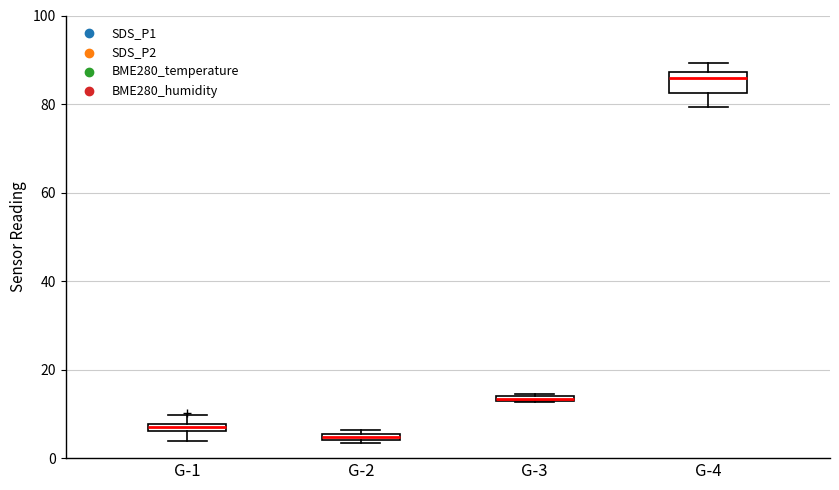

Comparing the boxes themselves (not the whiskers), which one is the tallest?

G-4